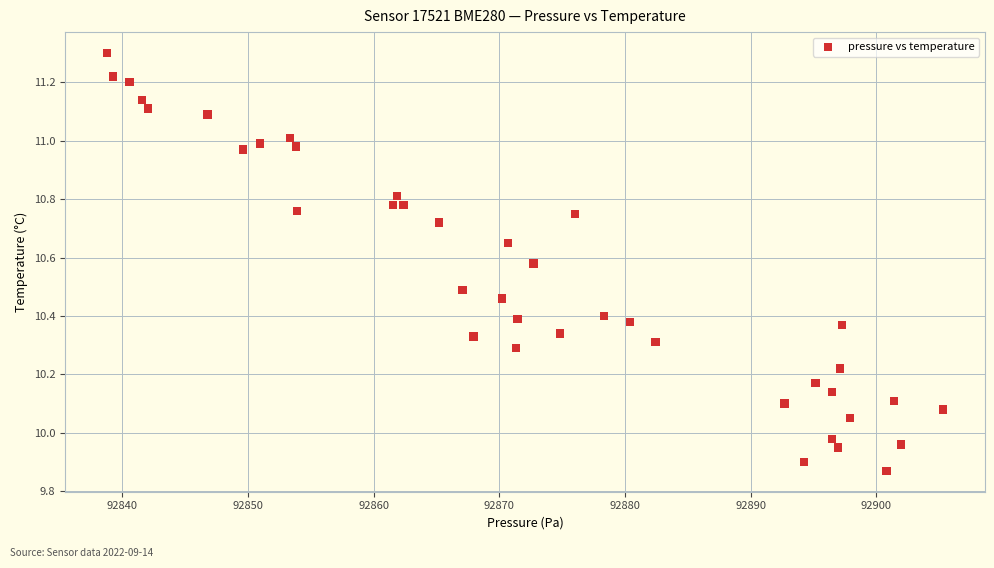

What is the range of Y values (max minus min)?

1.4